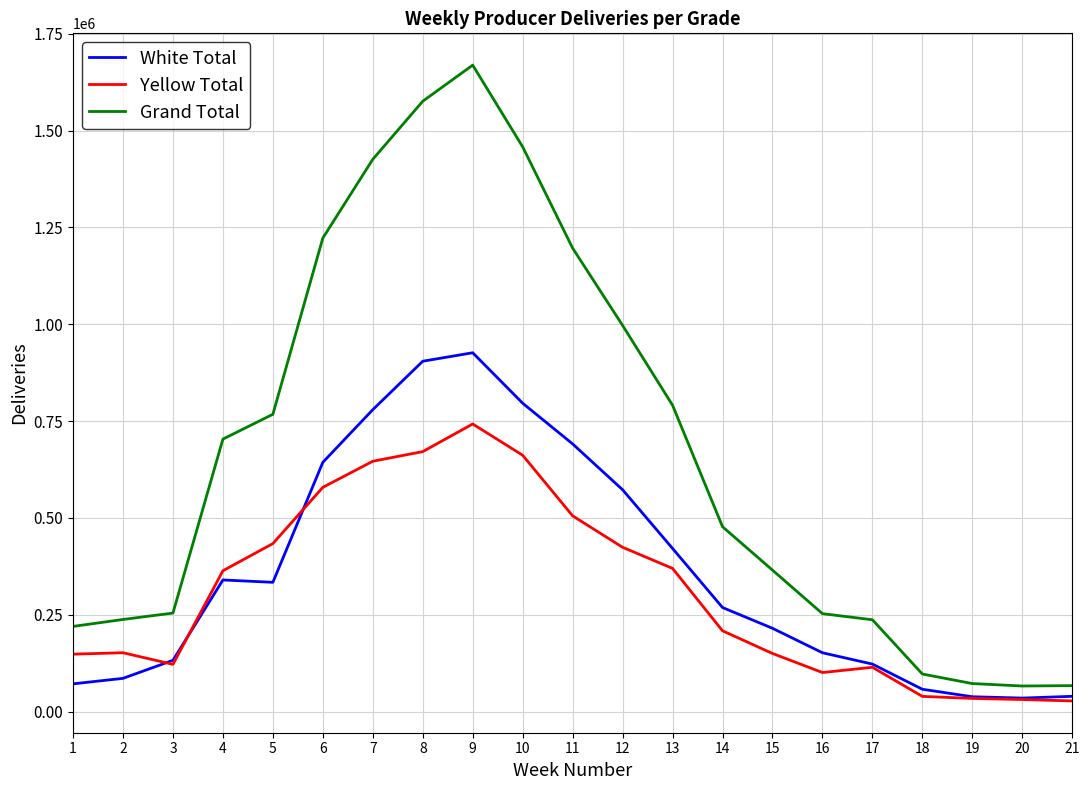

Rank the series by their maximum value, from lowest to highest.

Yellow Total, White Total, Grand Total